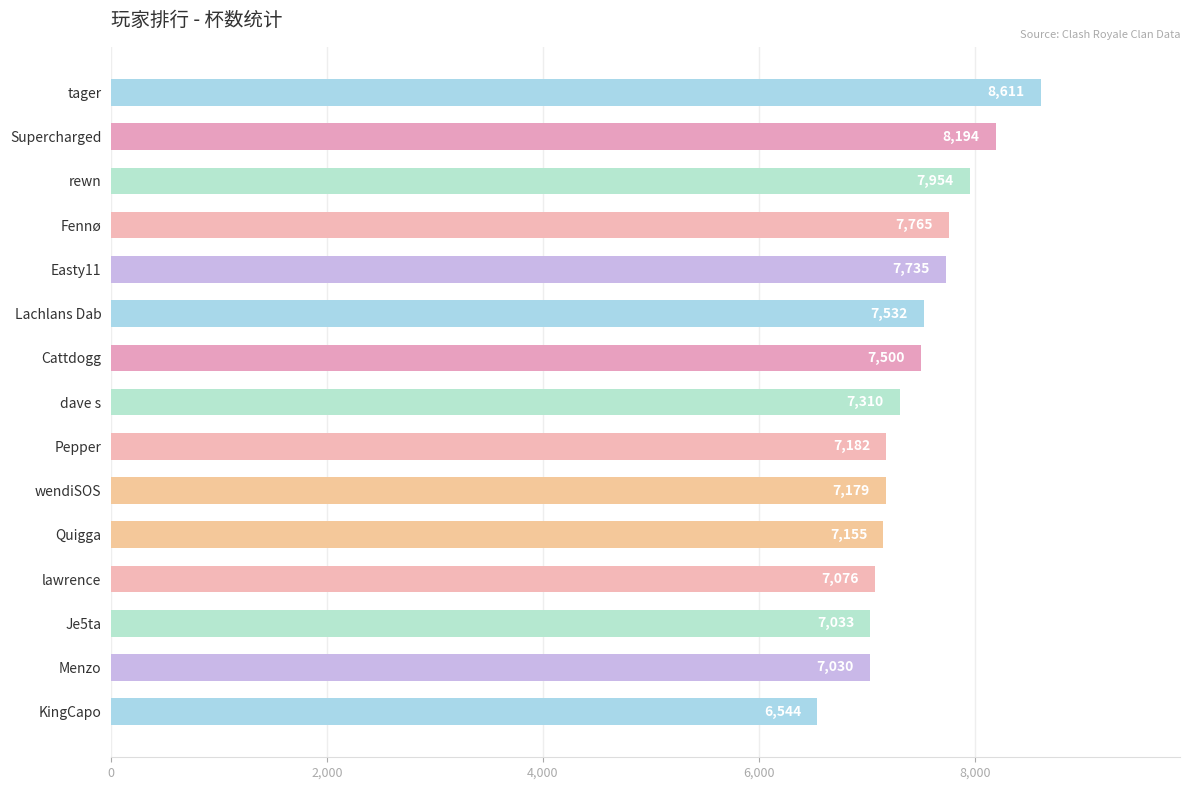

Reading top to bottom, what are all the values shown in this chart?

8611	8194	7954	7765	7735	7532	7500	7310	7182	7179	7155	7076	7033	7030	6544